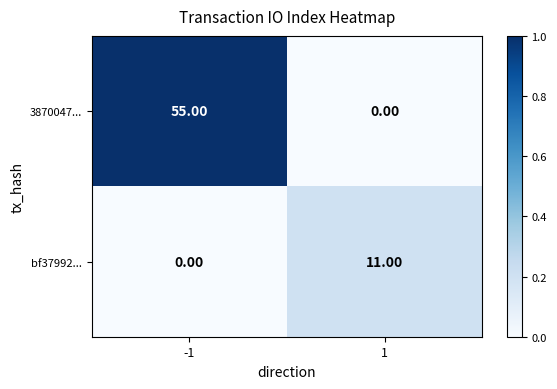

What is the total value across all series at -1?

55